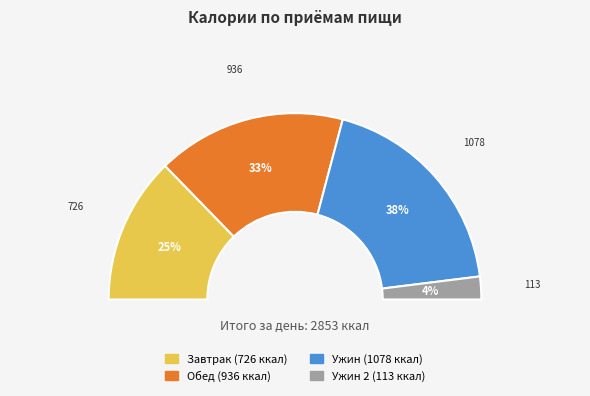

How many segments does this pie chart have?

4